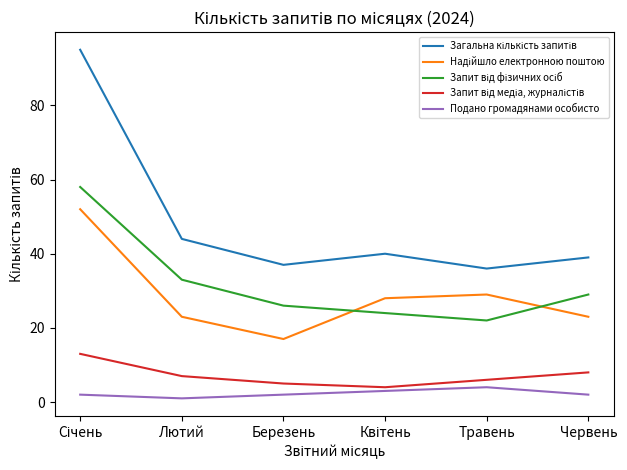

What is the maximum value shown in the chart?

95